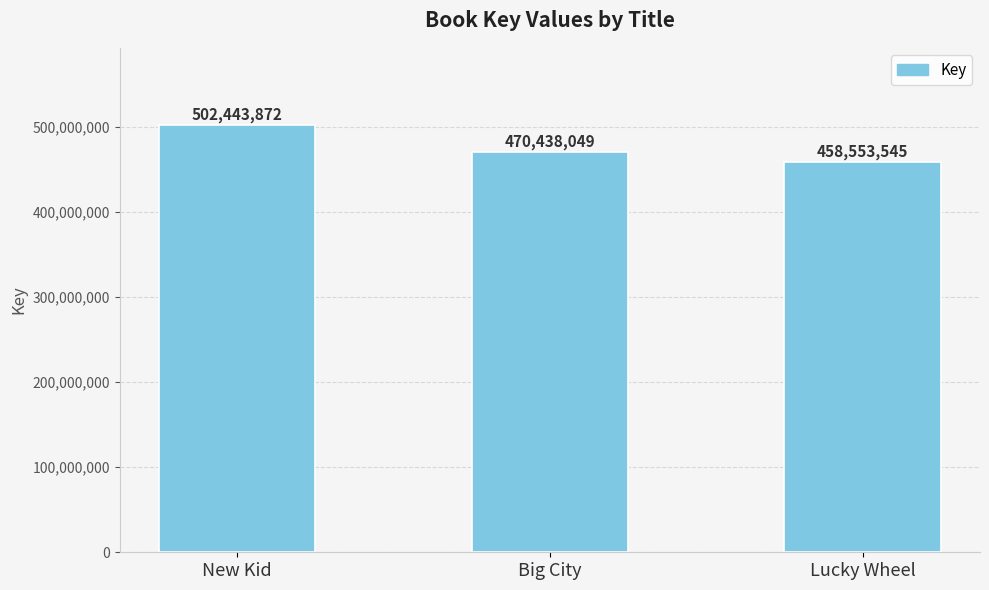

Reading left to right, transcribe all the data shown in this chart.

New Kid=502443872	Big City=470438049	Lucky Wheel=458553545